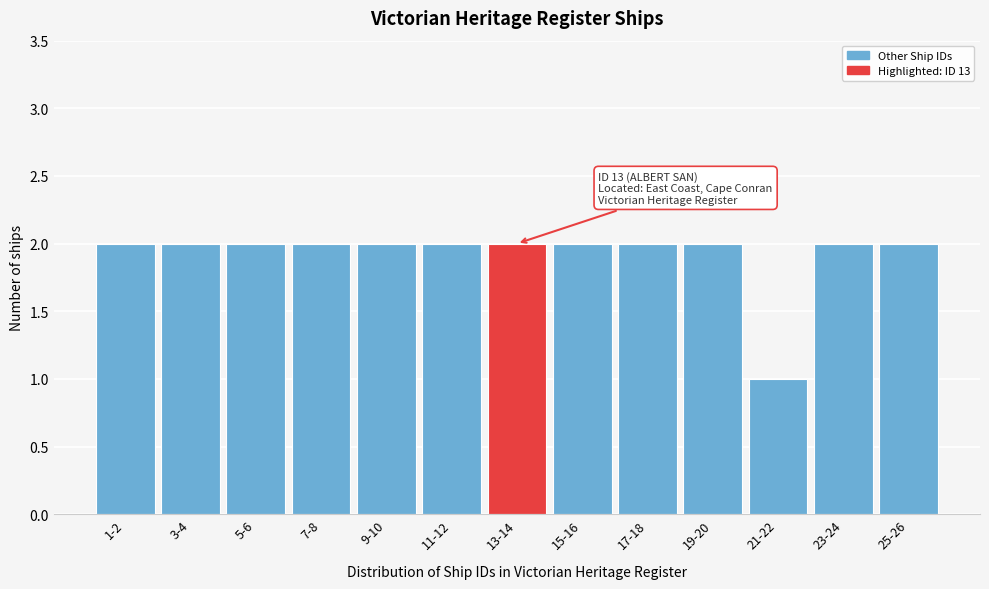

Reading right to left, transcribe all the data shown in this chart.

25-26=2	23-24=2	21-22=1	19-20=2	17-18=2	15-16=2	13-14=2	11-12=2	9-10=2	7-8=2	5-6=2	3-4=2	1-2=2